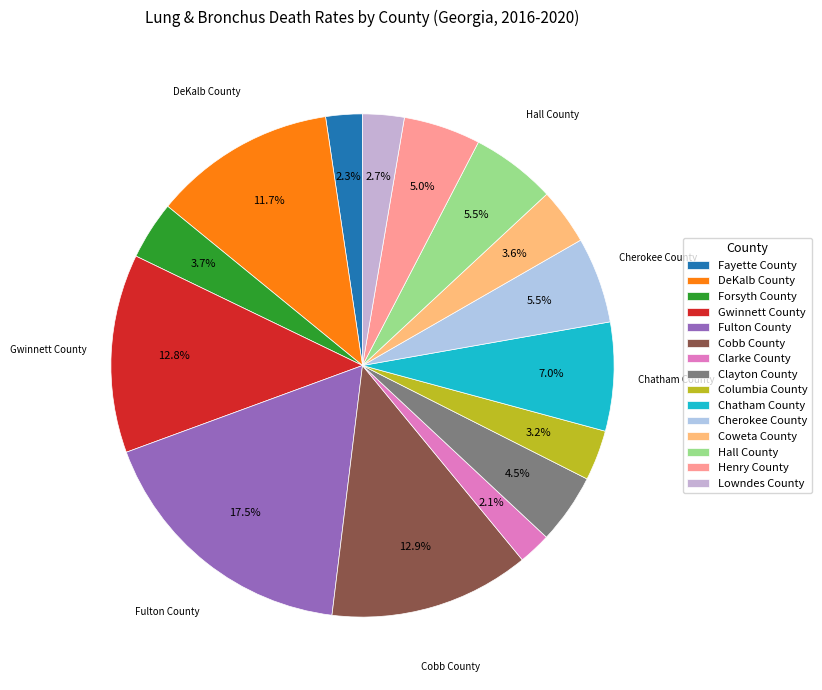

Is the sum of Cherokee County and Clayton County greater than half?

No